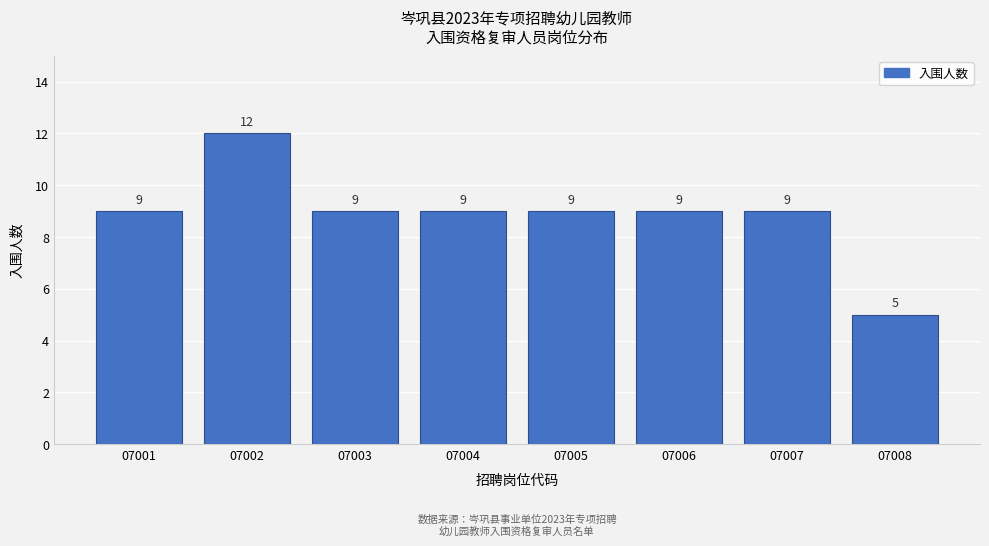

Reading left to right, what are all the values shown in this chart?

9	12	9	9	9	9	9	5